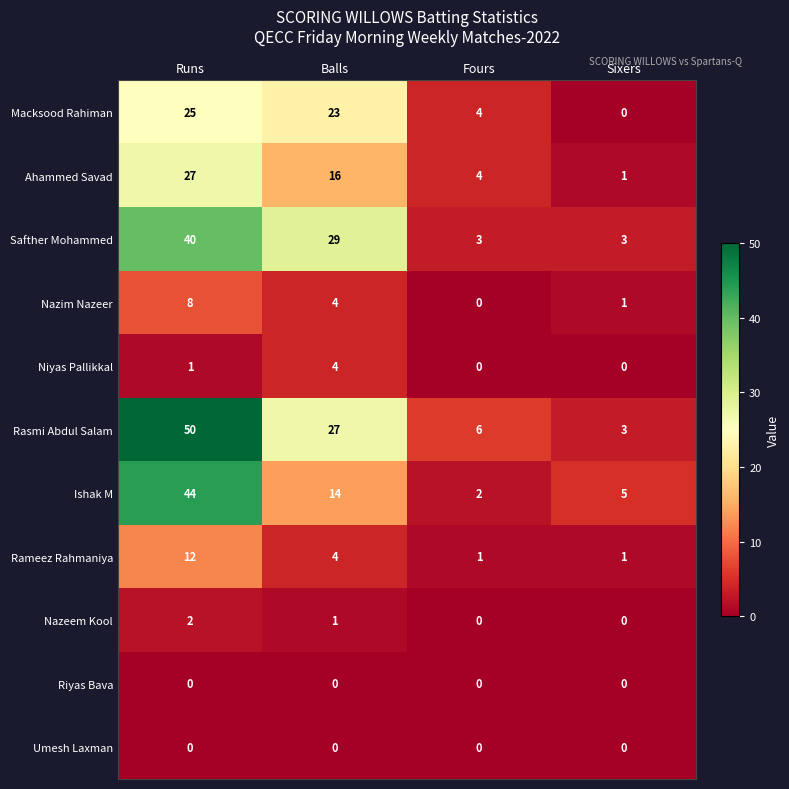

The Nazim Nazeer series shows 3 at Runs. True or false?

False